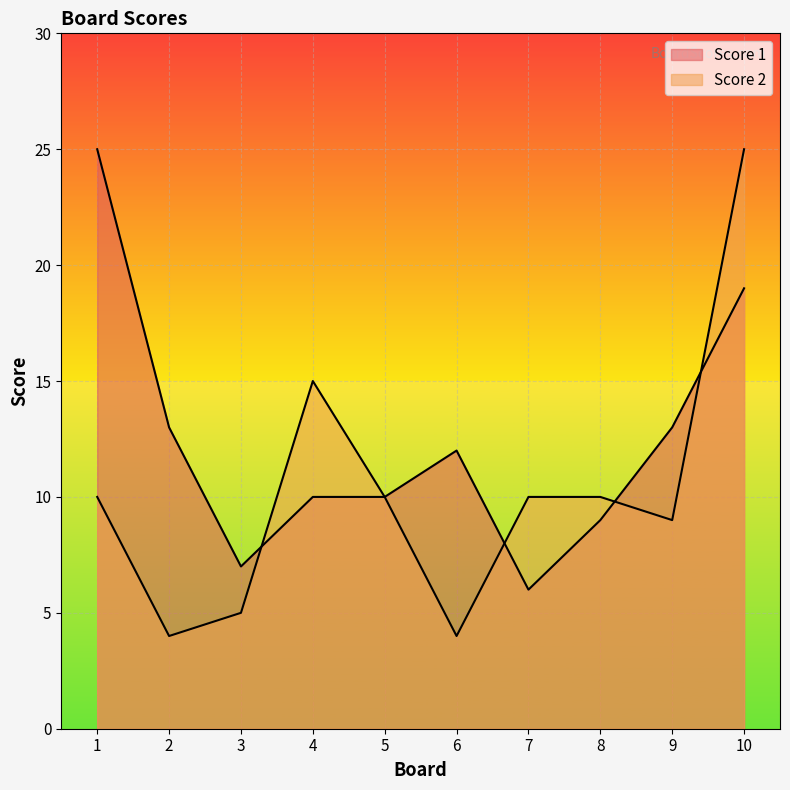

At which label does Score 2 first exceed 10?

4